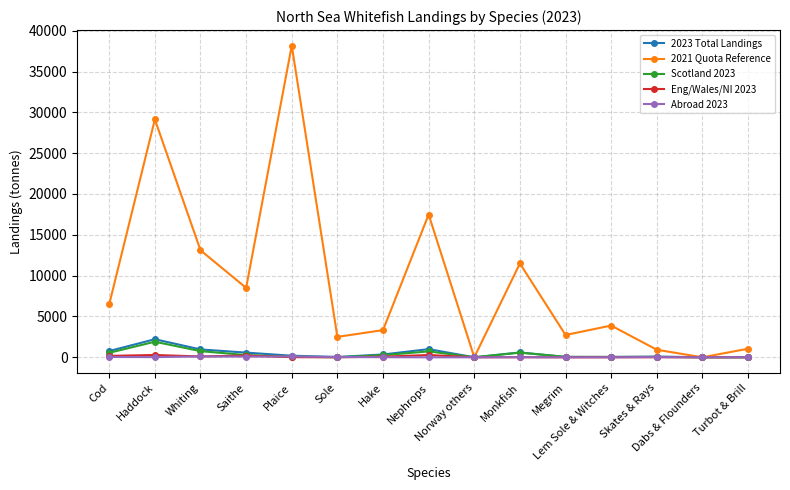

True or false: Scotland 2023 has a value of 4.4 at Dabs & Flounders.

True